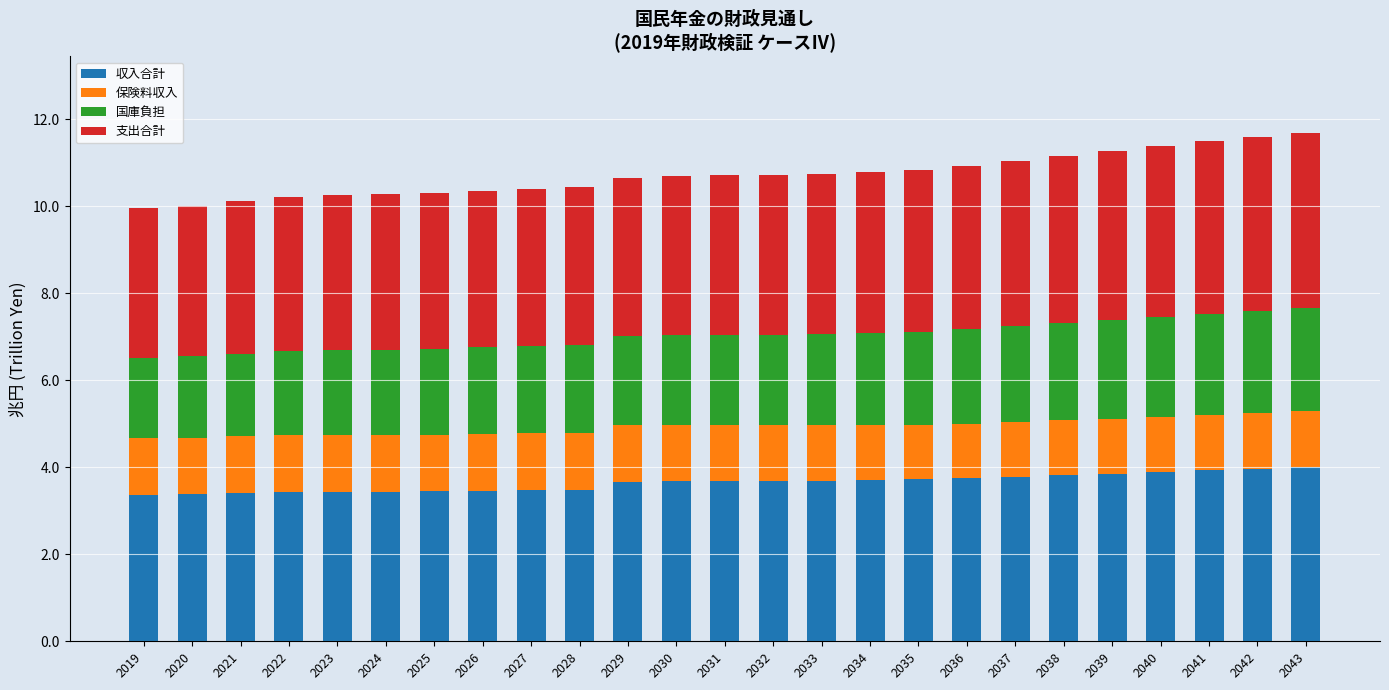

What is the total value across all series at 2030?

10.7